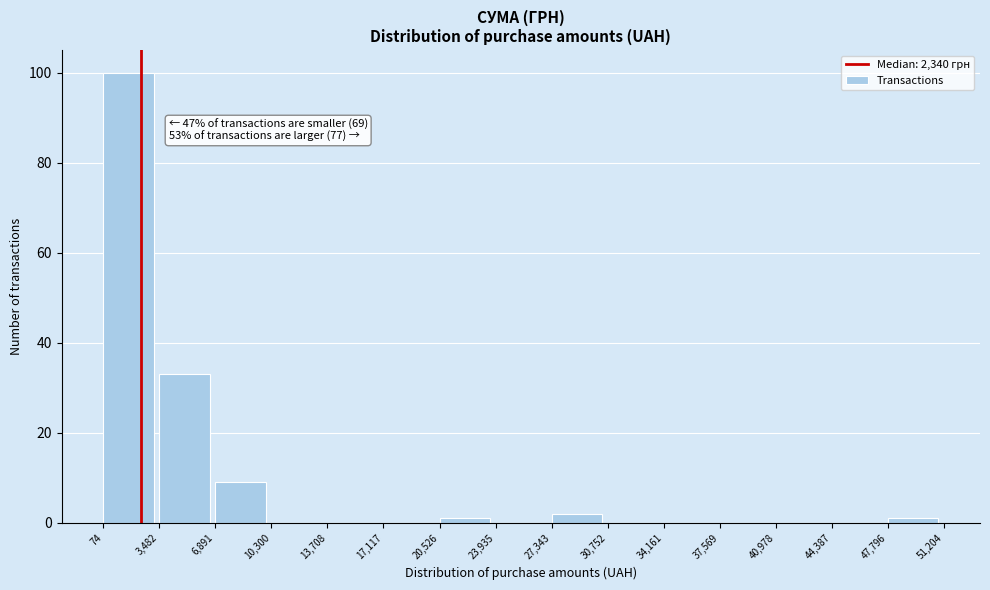

Over which range of the x-axis is the bar tallest?

74 to 3,482